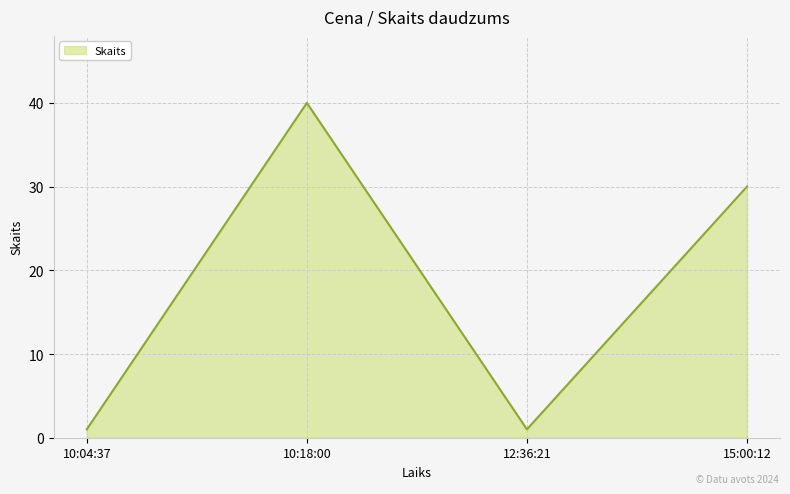

The value at 10:18:00 is 18. True or false?

False